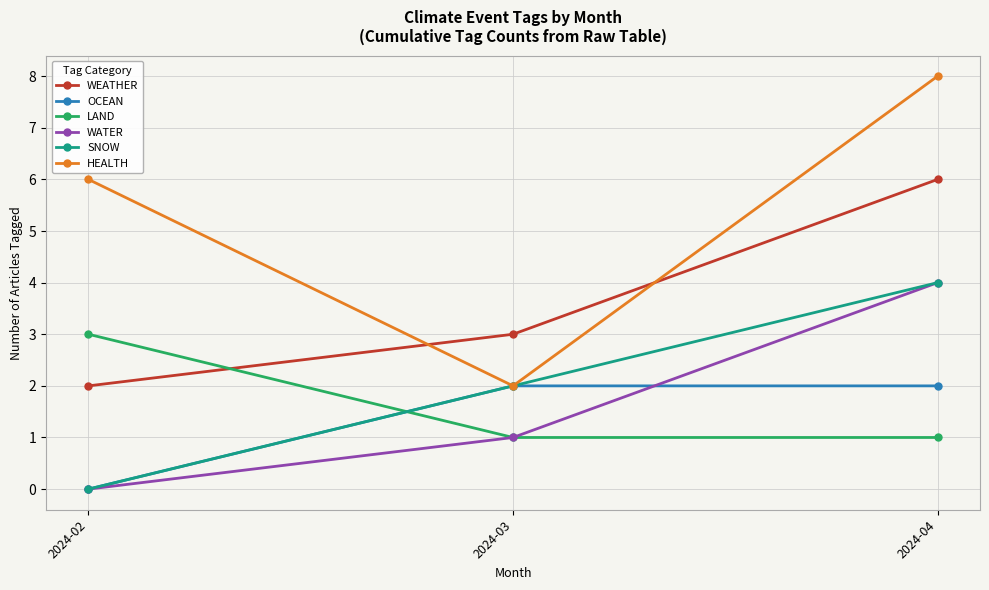

Reading left to right, what are all the values shown in this chart?

WEATHER: 2024-02=2	2024-03=3	2024-04=6
OCEAN: 2024-02=0	2024-03=2	2024-04=2
LAND: 2024-02=3	2024-03=1	2024-04=1
WATER: 2024-02=0	2024-03=1	2024-04=4
SNOW: 2024-02=0	2024-03=2	2024-04=4
HEALTH: 2024-02=6	2024-03=2	2024-04=8